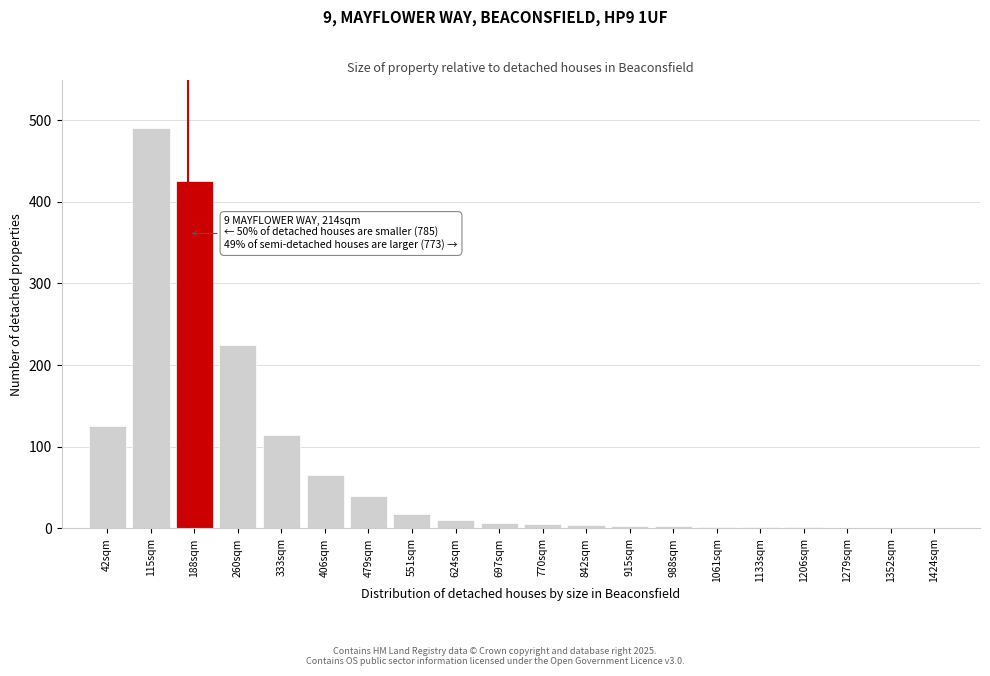

At which category does the chart reach its peak across all series?

115sqm